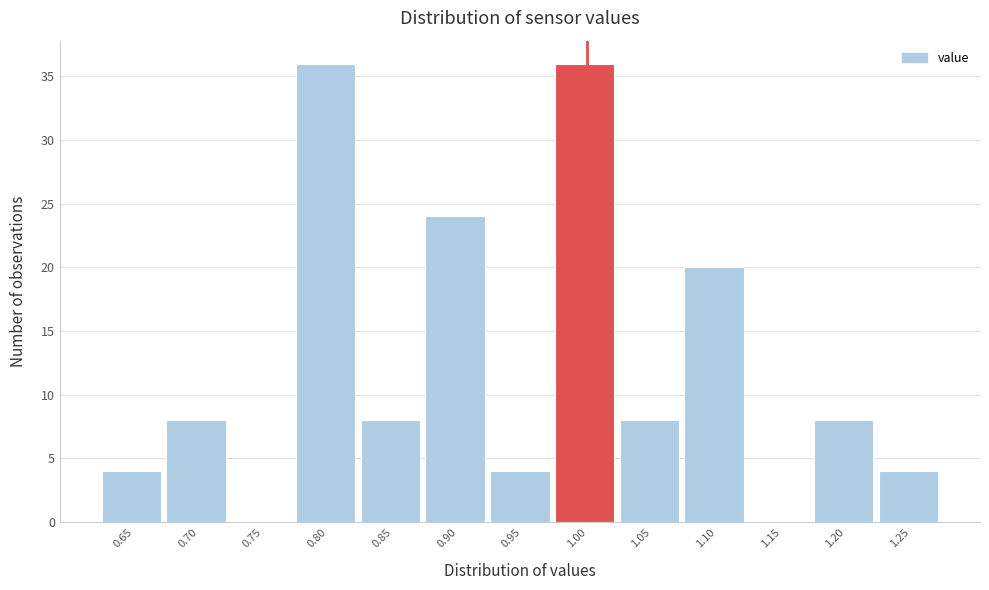

Reading left to right, extract all data points from this chart.

0.65=4	0.70=8	0.75=0	0.80=36	0.85=8	0.90=24	0.95=4	1.00=36	1.05=8	1.10=20	1.15=0	1.20=8	1.25=4